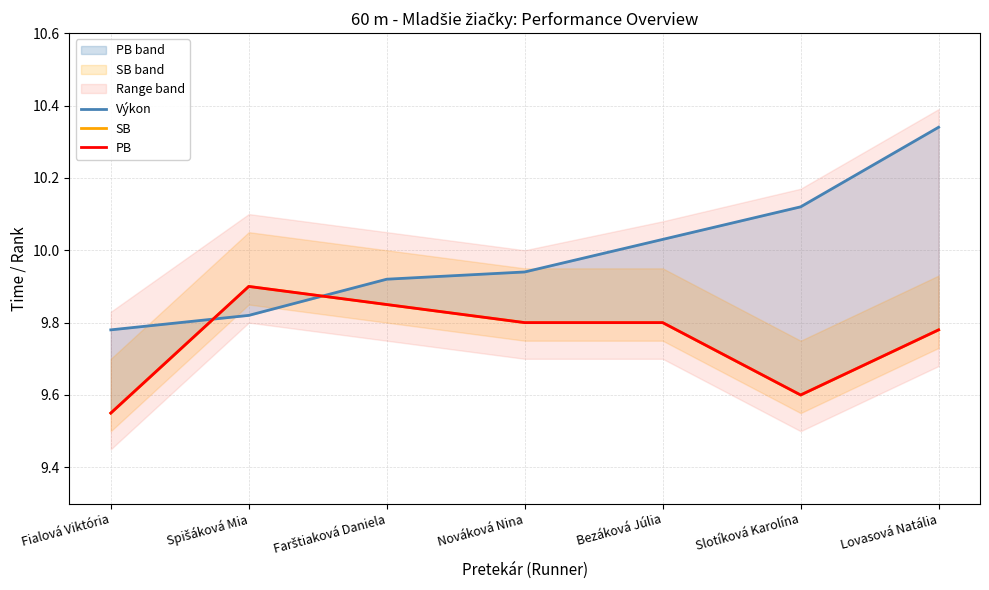

Reading left to right, transcribe all the data shown in this chart.

Výkon: Fialová Viktória=9.8	Spišáková Mia=9.8	Farštiaková Daniela=9.9	Nováková Nina=9.9	Bezáková Júlia=10.0	Slotíková Karolína=10.1	Lovasová Natália=10.3
SB: Fialová Viktória=9.6	Spišáková Mia=9.9	Farštiaková Daniela=9.8	Nováková Nina=9.8	Bezáková Júlia=9.8	Slotíková Karolína=9.6	Lovasová Natália=9.8
PB: Fialová Viktória=9.6	Spišáková Mia=9.9	Farštiaková Daniela=9.8	Nováková Nina=9.8	Bezáková Júlia=9.8	Slotíková Karolína=9.6	Lovasová Natália=9.8